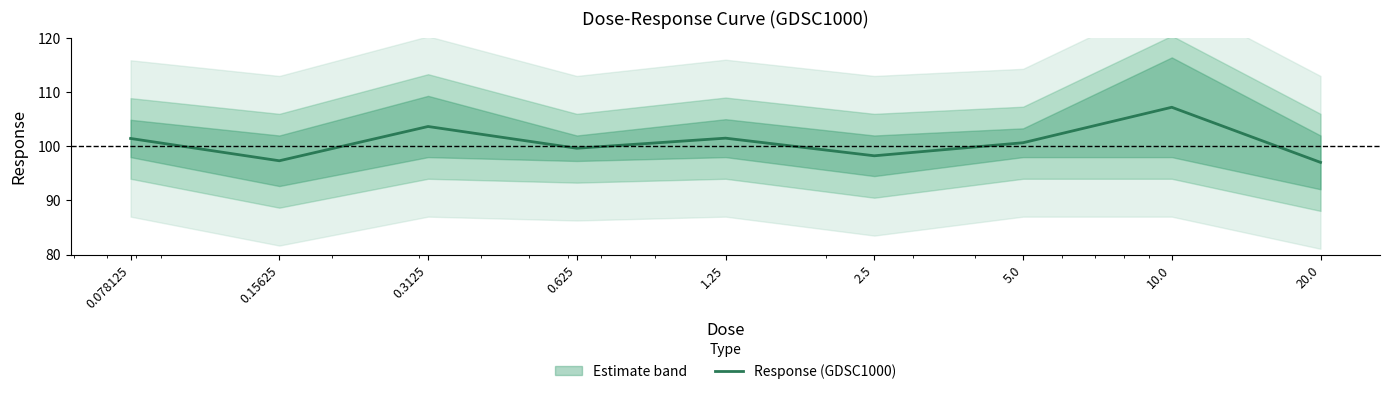

Is it true that the value at 10.0 is 107.2?

True